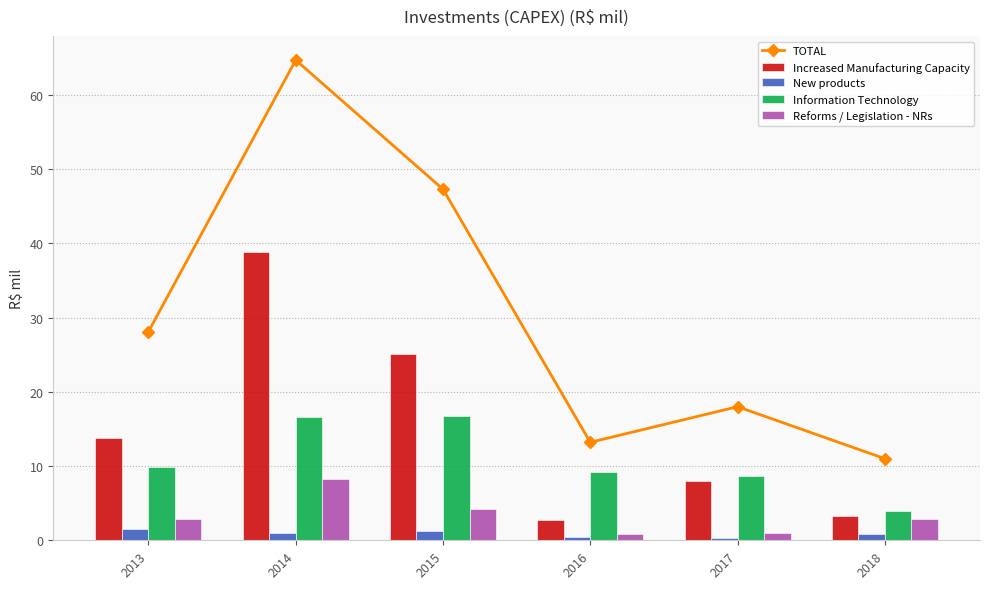

List the series in order of their peak value, highest first.

TOTAL, Increased Manufacturing Capacity, Information Technology, Reforms / Legislation - NRs, New products